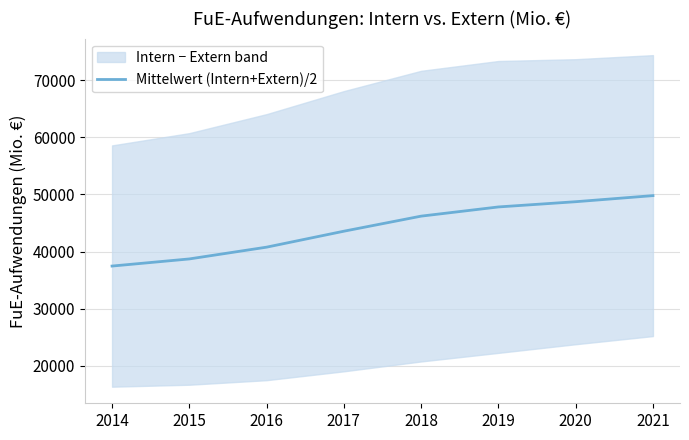

What is the sum of all values?

353012.0